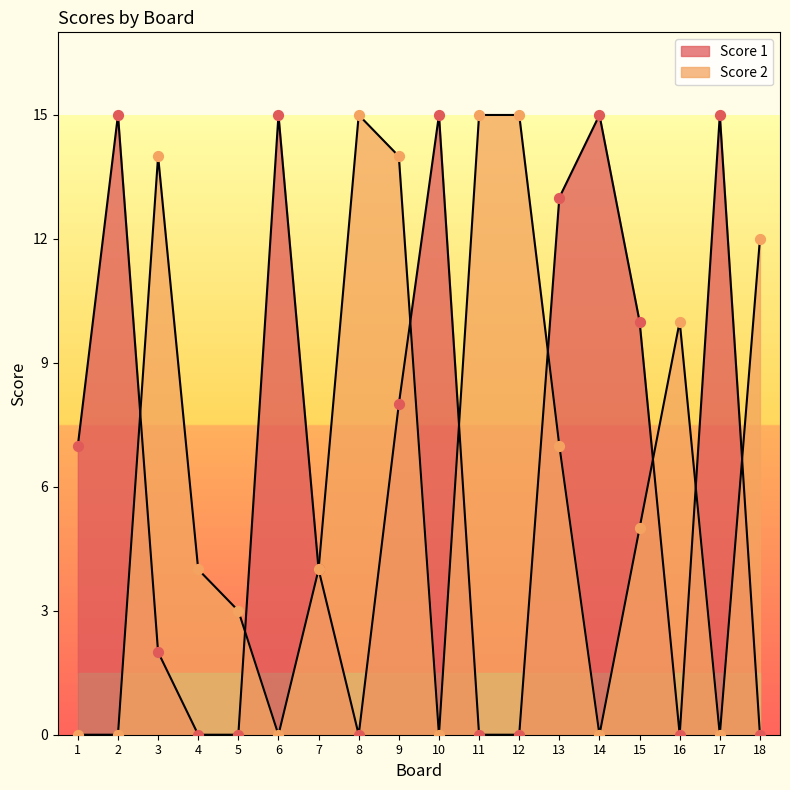

What are all the series names shown in the legend?

Score 1, Score 2